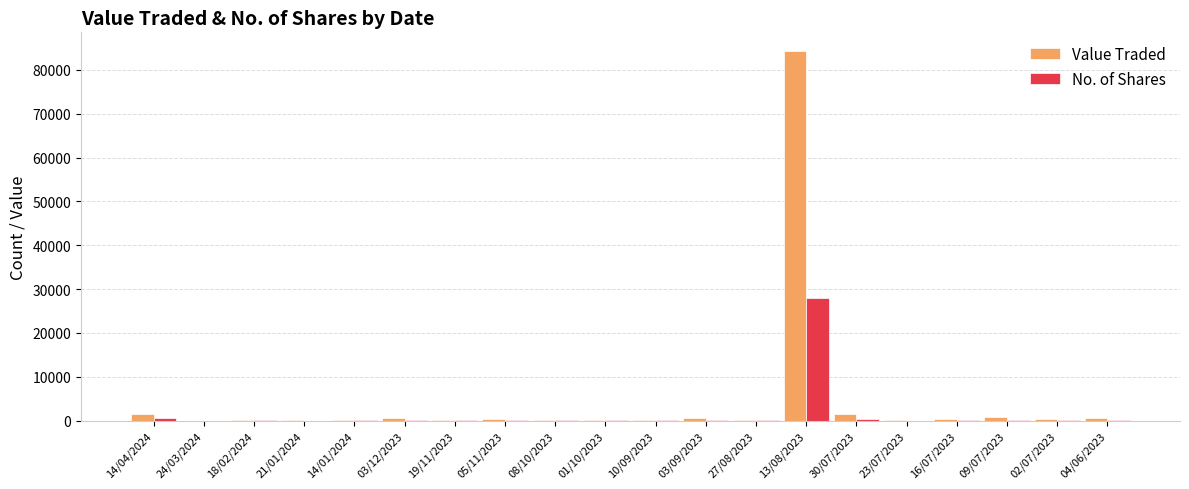

Is it true that Value Traded equals 84375 at 13/08/2023?

True